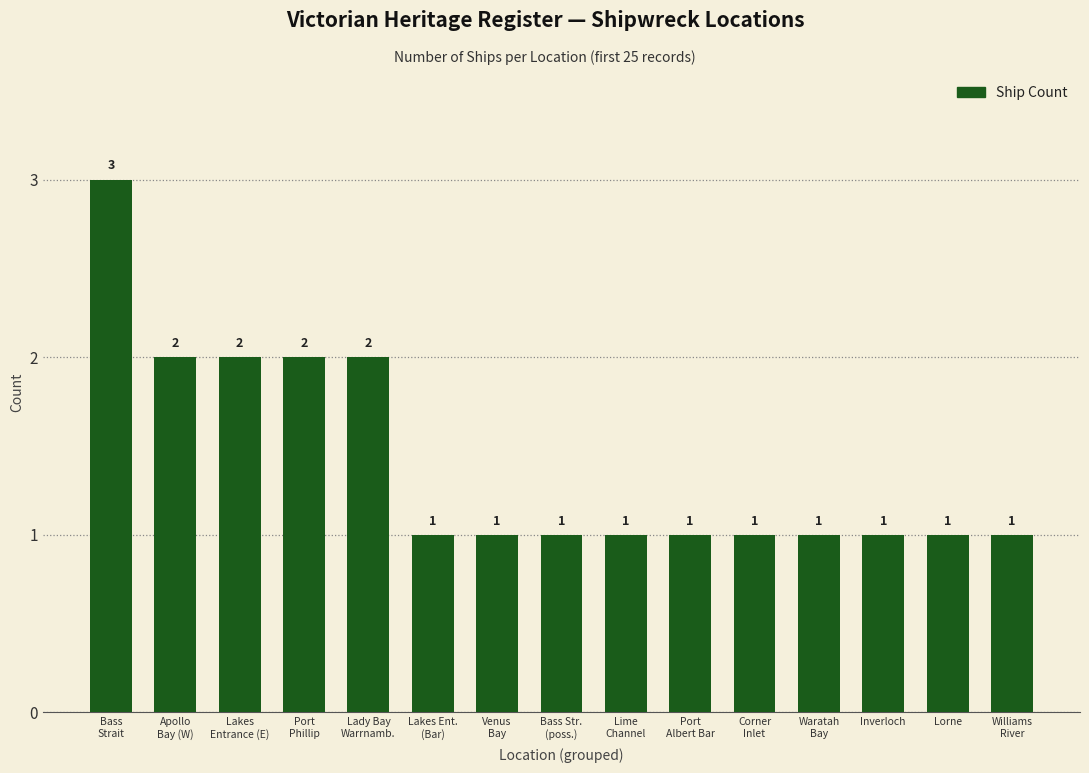

Reading right to left, list all the values displayed in this chart.

Williams
River=1	Lorne=1	Inverloch=1	Waratah
Bay=1	Corner
Inlet=1	Port
Albert Bar=1	Lime
Channel=1	Bass Str.
(poss.)=1	Venus
Bay=1	Lakes Ent.
(Bar)=1	Lady Bay
Warrnamb.=2	Port
Phillip=2	Lakes
Entrance (E)=2	Apollo
Bay (W)=2	Bass
Strait=3